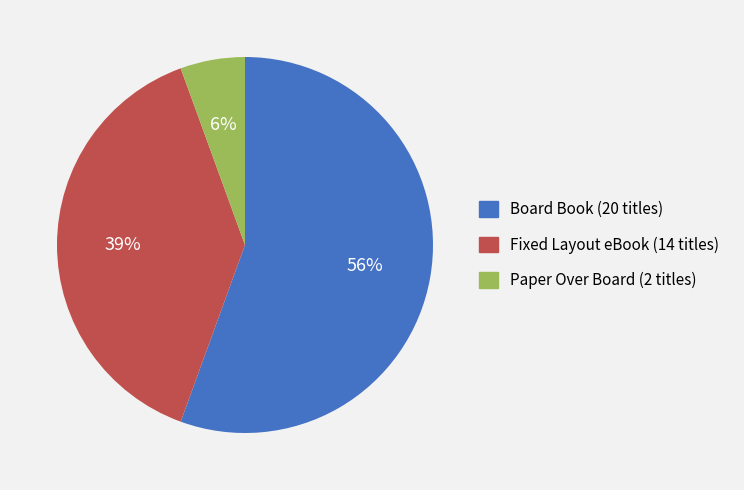

Combined, do Paper Over Board and Board Book account for over 50%?

Yes